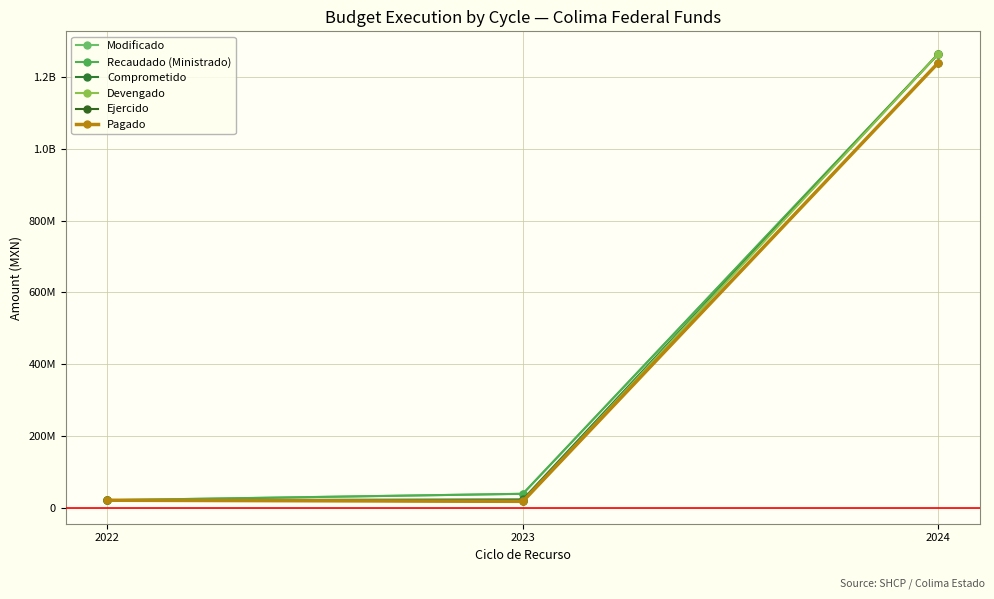

Is this an area chart (filled region under the line)?

No